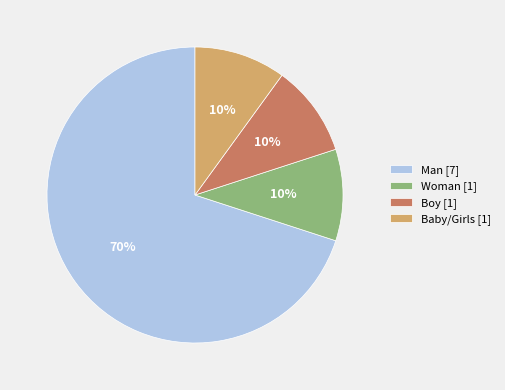

Is the sum of Baby/Girls [1] and Man [7] greater than half?

Yes